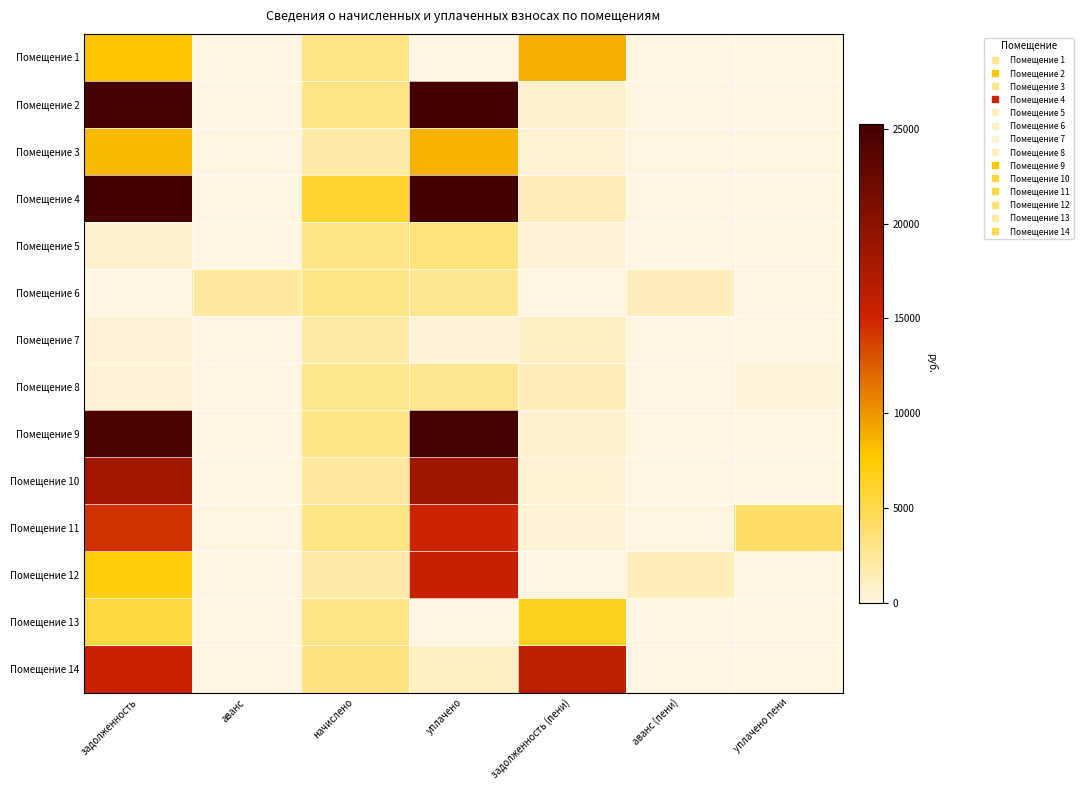

Reading left to right, extract all data points from this chart.

Помещение 1: задолженность=7896.6	аванс=0.0	начислено=3081.6	уплачено=0.0	задолженность (пени)=8923.8	аванс (пени)=0.0	уплачено пени=0.0
Помещение 2: задолженность=25165.9	аванс=0.0	начислено=3081.6	уплачено=25889.0	задолженность (пени)=684.8	аванс (пени)=0.0	уплачено пени=0.0
Помещение 3: задолженность=8488.5	аванс=0.0	начислено=1958.4	уплачено=8706.1	задолженность (пени)=435.2	аванс (пени)=0.0	уплачено пени=0.0
Помещение 4: задолженность=48744.0	аванс=0.0	начислено=5968.8	уплачено=50144.5	задолженность (пени)=1326.4	аванс (пени)=0.0	уплачено пени=0.0
Помещение 5: задолженность=690.5	аванс=0.0	начислено=3009.6	уплачено=3480.8	задолженность (пени)=344.6	аванс (пени)=0.0	уплачено пени=31.9
Помещение 6: задолженность=0.0	аванс=2235.2	начислено=3067.2	уплачено=2829.1	задолженность (пени)=0.0	аванс (пени)=1212.8	уплачено пени=-2576.0
Помещение 7: задолженность=373.4	аванс=0.0	начислено=2001.6	уплачено=370.0	задолженность (пени)=1040.6	аванс (пени)=0.0	уплачено пени=0.0
Помещение 8: задолженность=323.2	аванс=0.0	начислено=2908.8	уплачено=2767.2	задолженность (пени)=1292.8	аванс (пени)=0.0	уплачено пени=232.8
Помещение 9: задолженность=24770.6	аванс=0.0	начислено=2988.0	уплачено=25102.6	задолженность (пени)=664.0	аванс (пени)=0.0	уплачено пени=0.0
Помещение 10: задолженность=18205.0	аванс=0.0	начислено=2196.0	уплачено=18449.0	задолженность (пени)=488.0	аванс (пени)=0.0	уплачено пени=0.0
Помещение 11: задолженность=14428.1	аванс=0.0	начислено=3024.0	уплачено=15100.1	задолженность (пени)=336.0	аванс (пени)=0.0	уплачено пени=4047.2
Помещение 12: задолженность=7130.0	аванс=0.0	начислено=1893.6	уплачено=15526.7	задолженность (пени)=0.0	аванс (пени)=1337.4	уплачено пени=44.8
Помещение 13: задолженность=5427.9	аванс=0.0	начислено=3096.0	уплачено=0.0	задолженность (пени)=6459.9	аванс (пени)=0.0	уплачено пени=0.0
Помещение 14: задолженность=15257.5	аванс=0.0	начислено=3160.8	уплачено=1000.0	задолженность (пени)=16311.1	аванс (пени)=0.0	уплачено пени=0.0